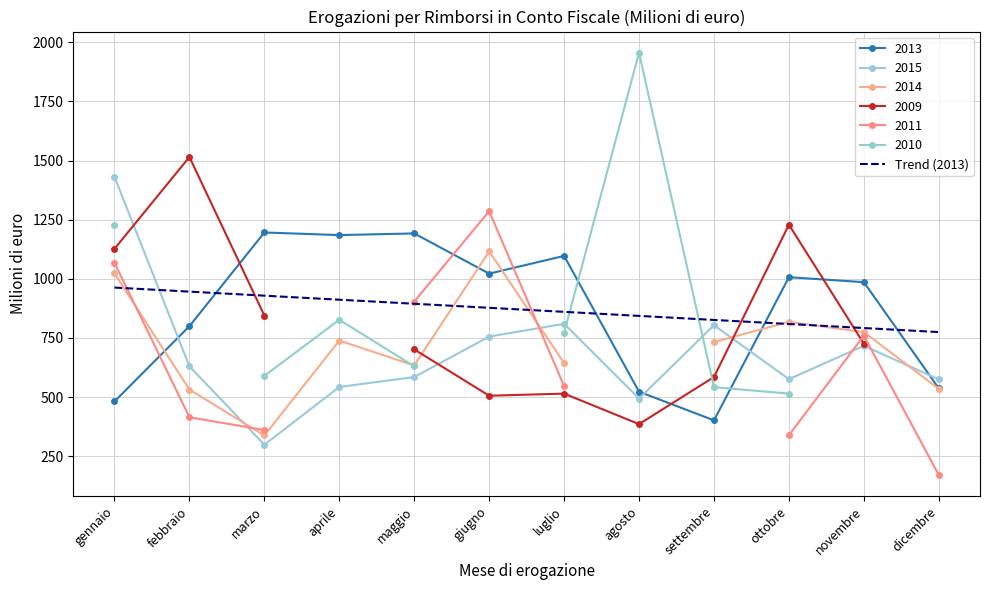

What position from the left is agosto?

8